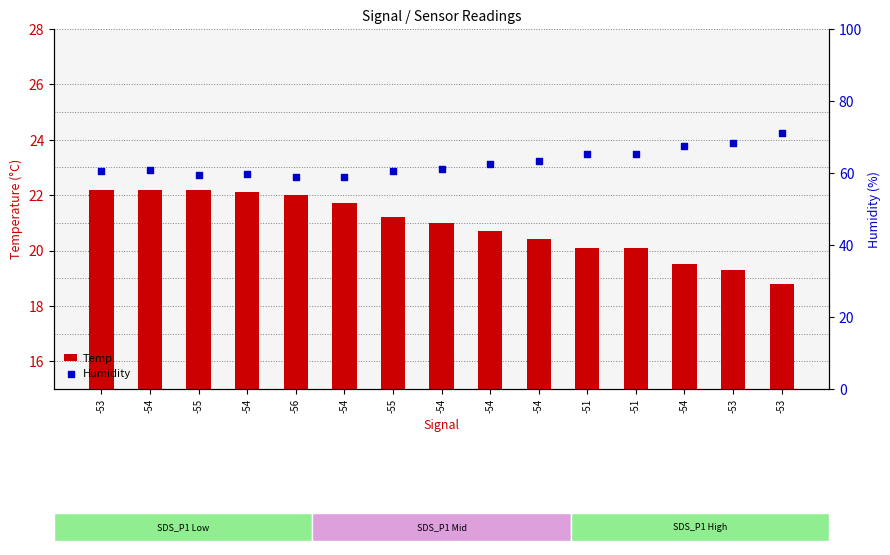

At how many categories does at least one series exceed 56?

15